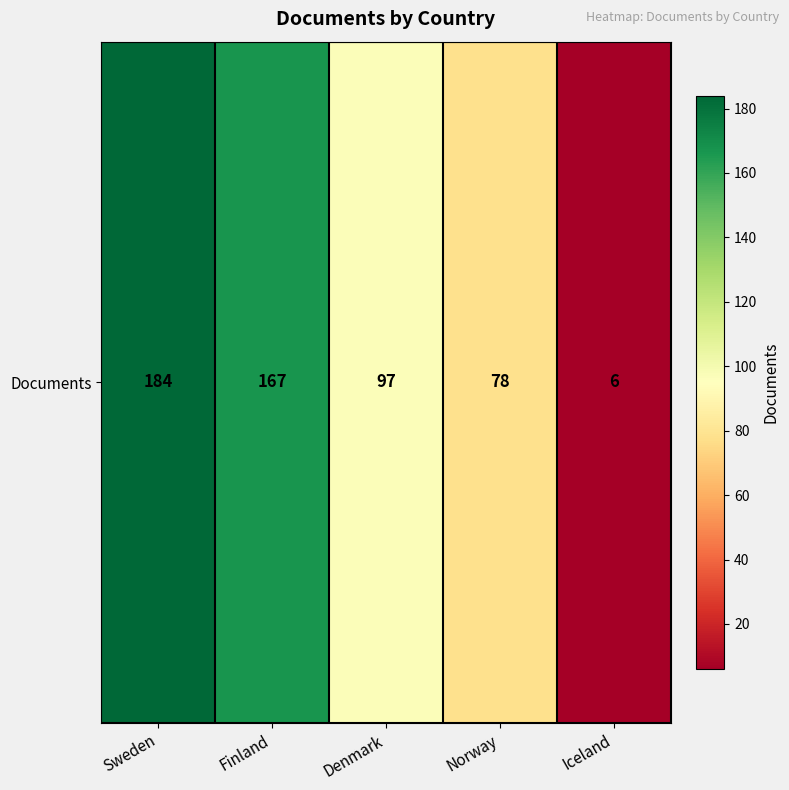

The chart shows a value of 97 at Denmark. True or false?

True